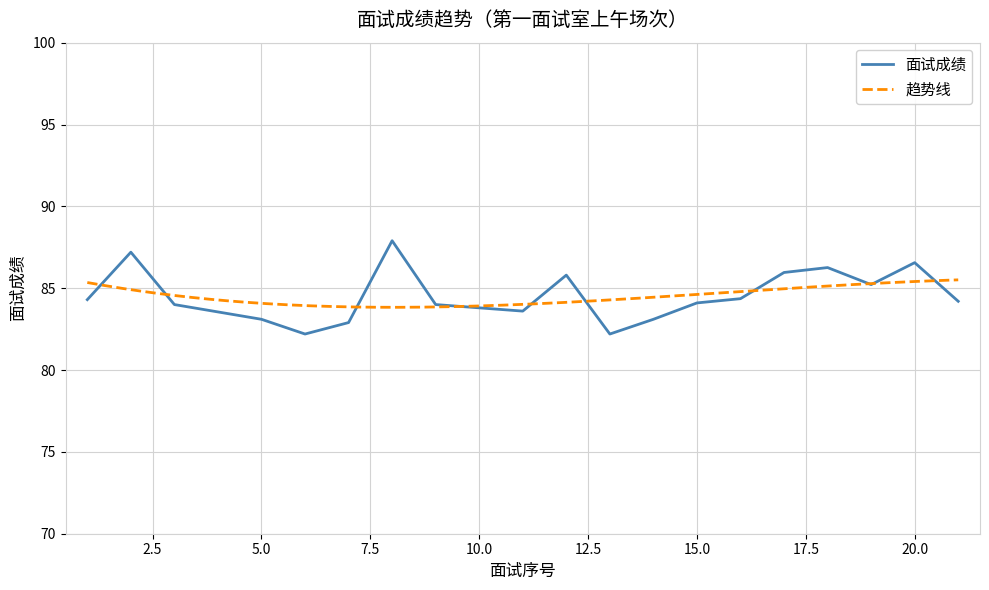

What is the sum of the values at 18 and 7?

169.2